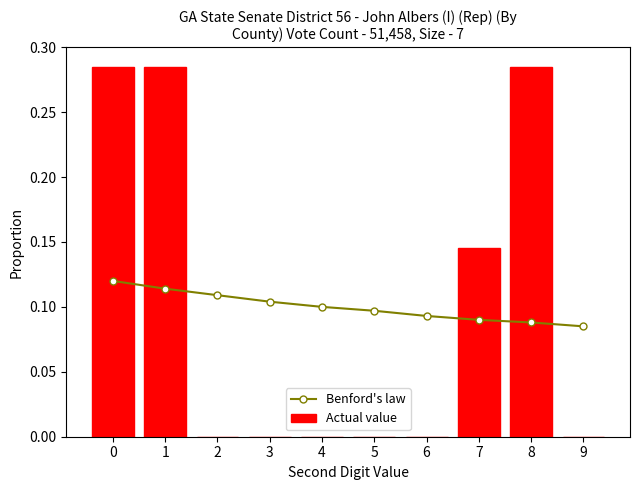

What is the value of the Benford's law bar at the 1st from the left?

0.1